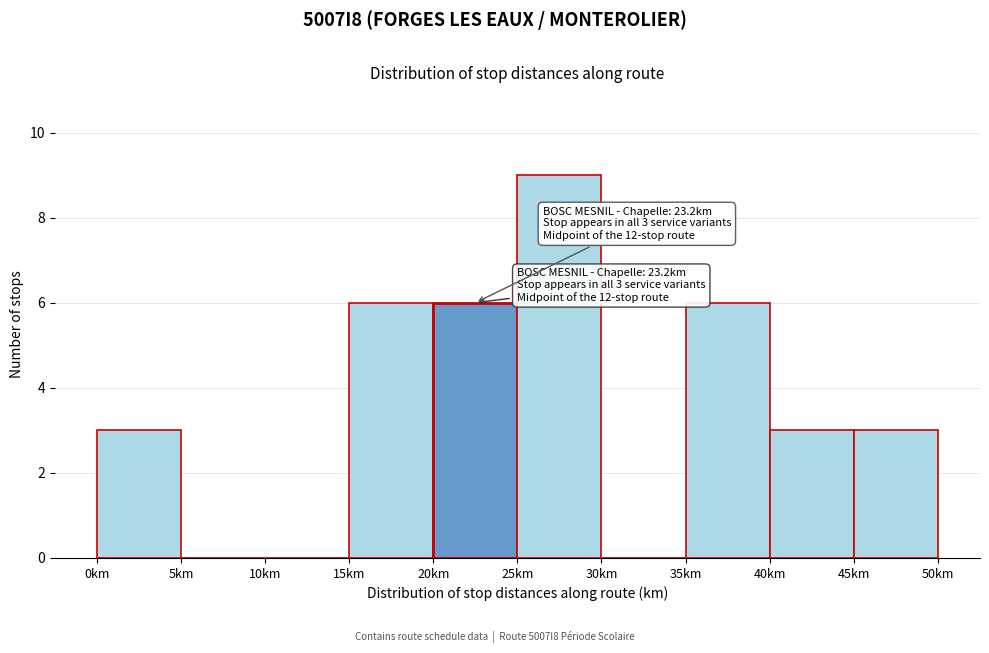

Over which range of the x-axis is the bar tallest?

25 to 30